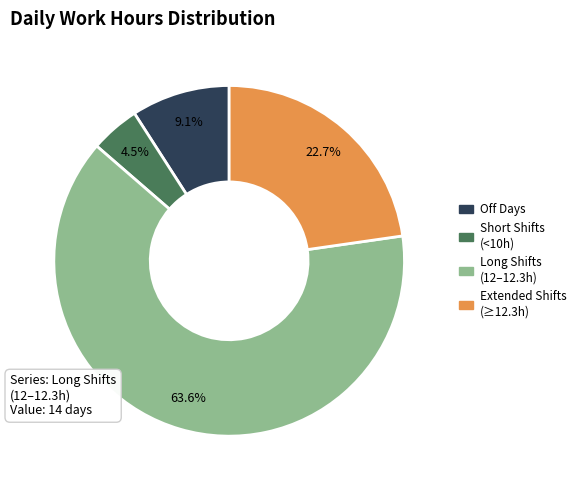

To the nearest percent, what is the difference between the largest and smallest slice percentages?

59%